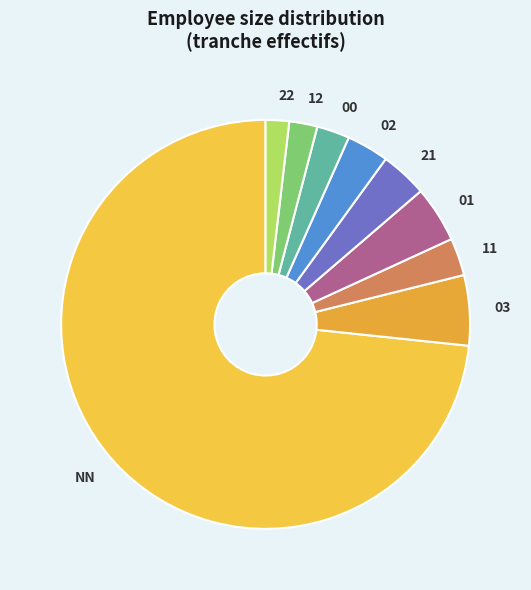

True or false: 02 accounts for 3% of the total.

True